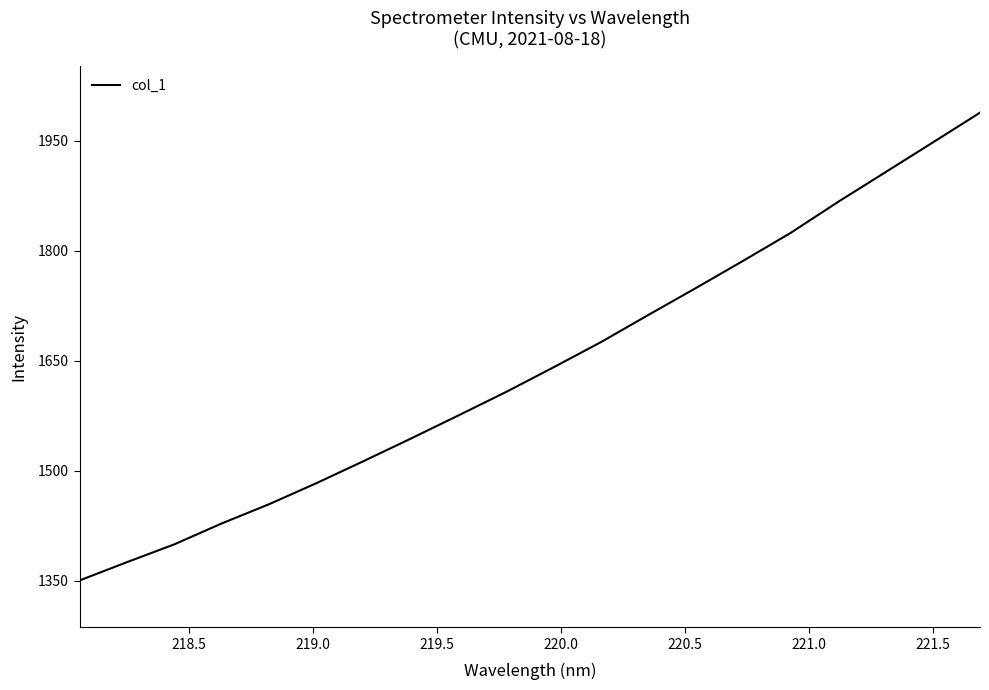

What is the maximum value shown in the chart?

1988.0